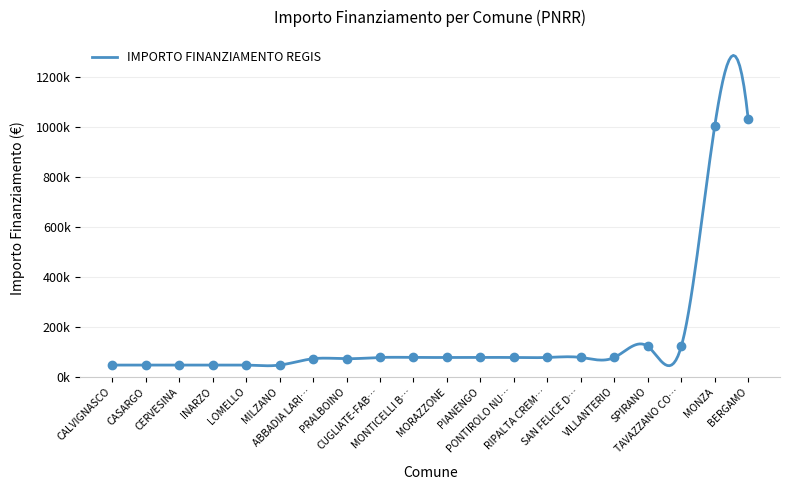

Rank the categories by value from lowest to highest.

INARZO, CERVESINA, CASARGO, CALVIGNASCO, LOMELLO, MILZANO, ABBADIA LARIANA, PRALBOINO, SAN FELICE DEL BENACO, MONTICELLI BRUSATI, CUGLIATE-FABIASCO, PONTIROLO NUOVO, VILLANTERIO, MORAZZONE, PIANENGO, RIPALTA CREMASCA, SPIRANO, TAVAZZANO CON VILLAVESCO, MONZA, BERGAMO